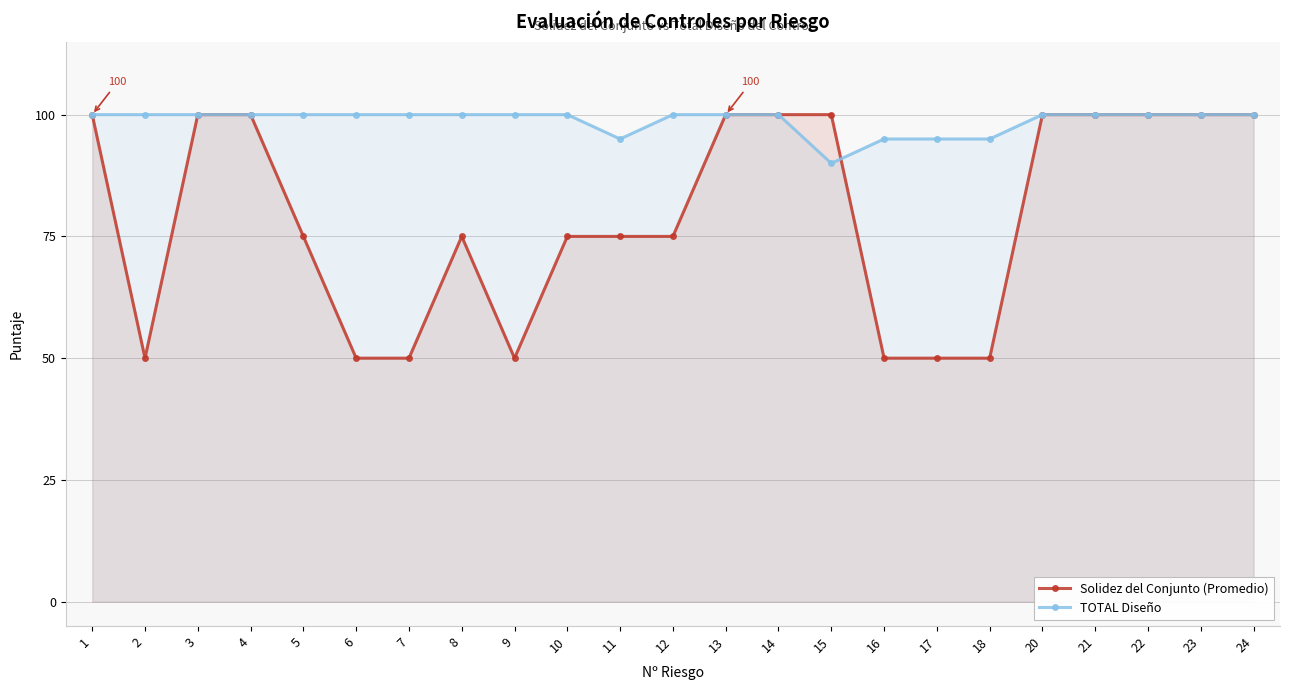

Which label corresponds to the smallest value in the chart?

2